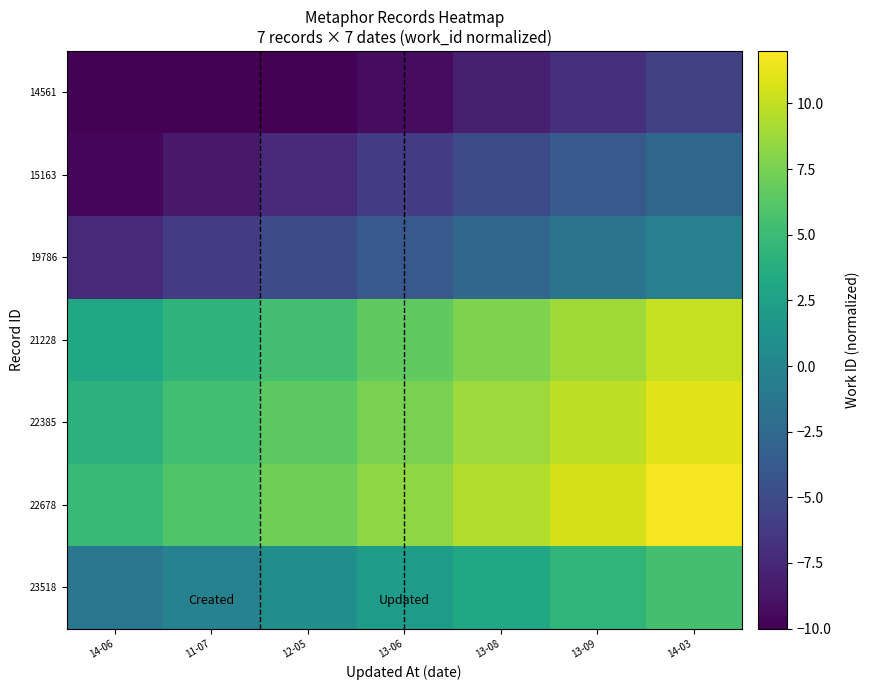

Count the number of data series in this chart.

7